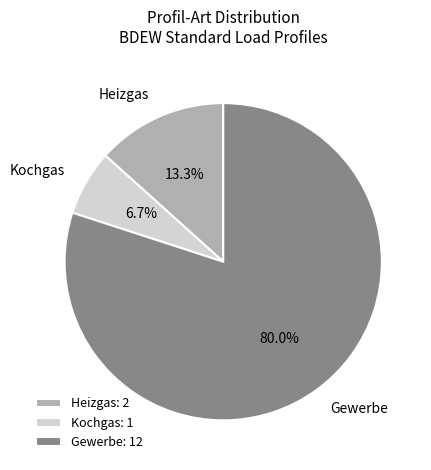

To the nearest percent, what is the average slice percentage?

33%